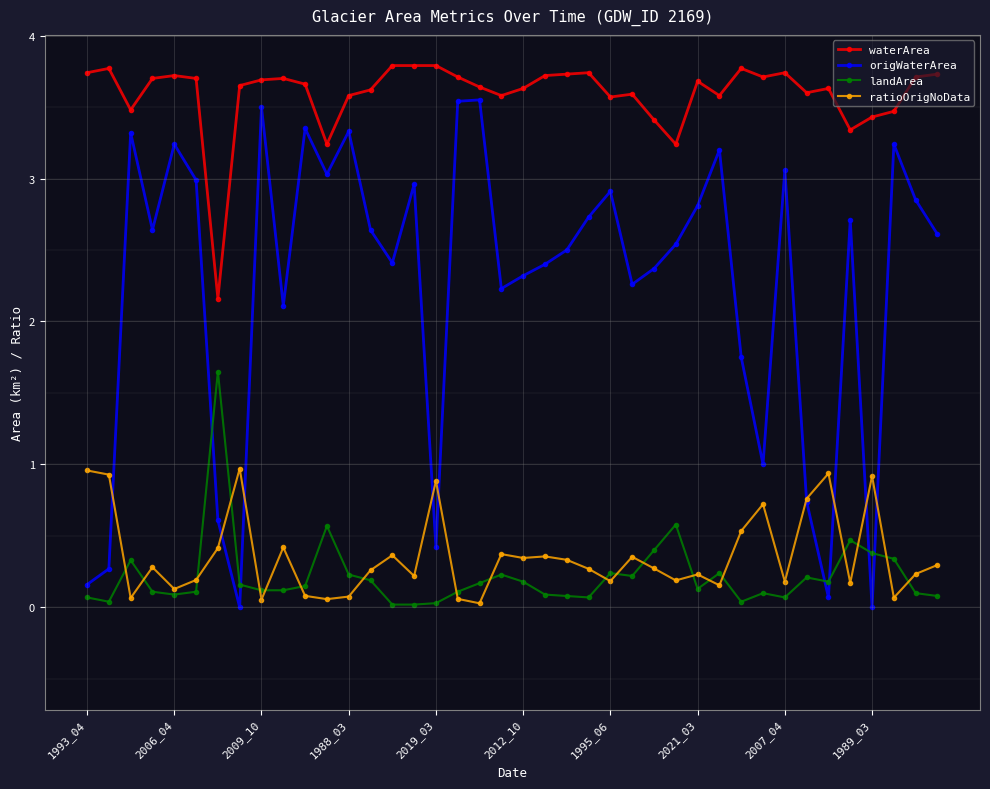

True or false: waterArea and landArea intersect in this chart.

False